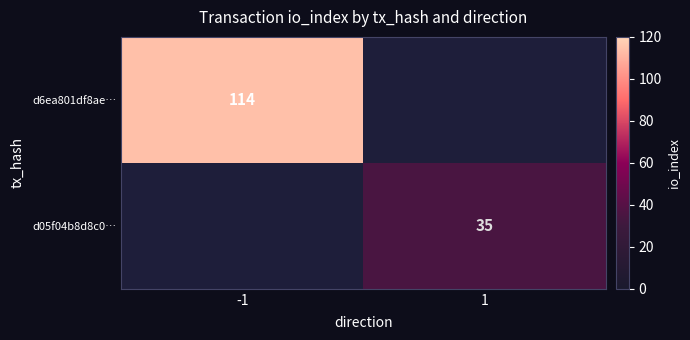

At which category is the sum across all series the highest?

-1